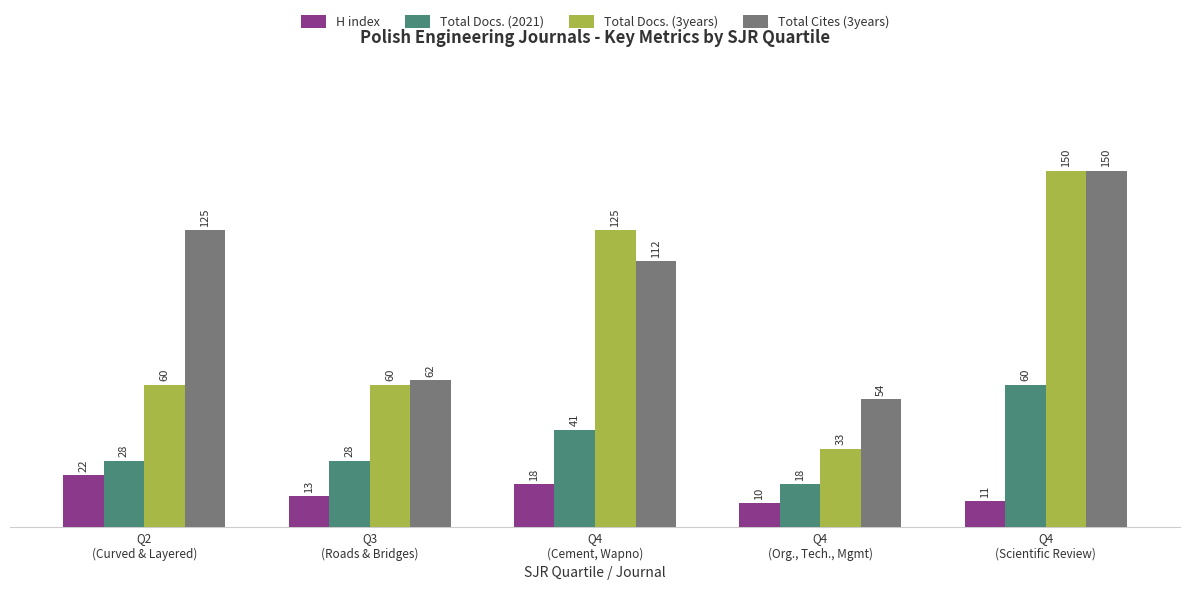

How many bars are there in each group?

4